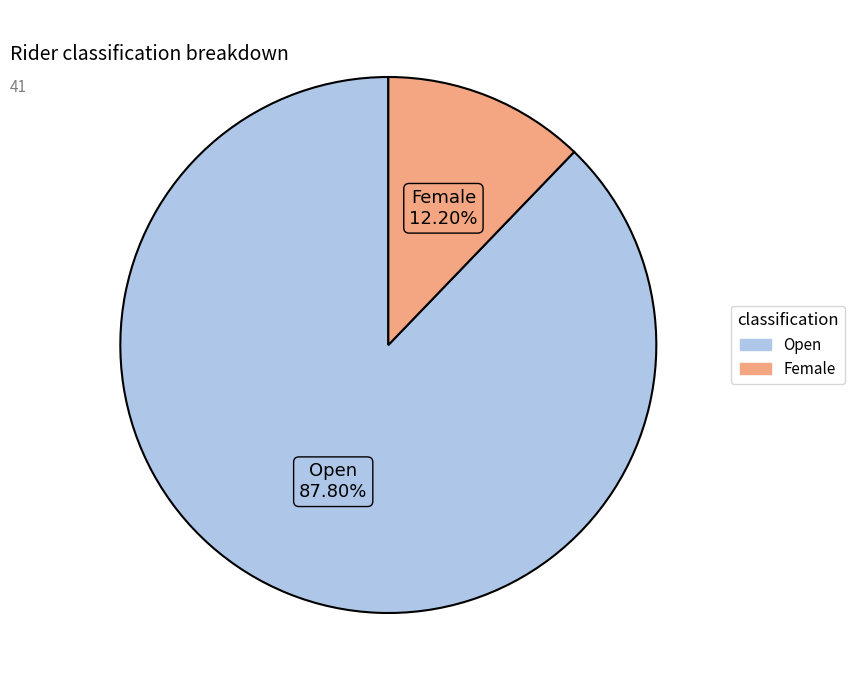

Is there a majority slice in this chart?

Yes